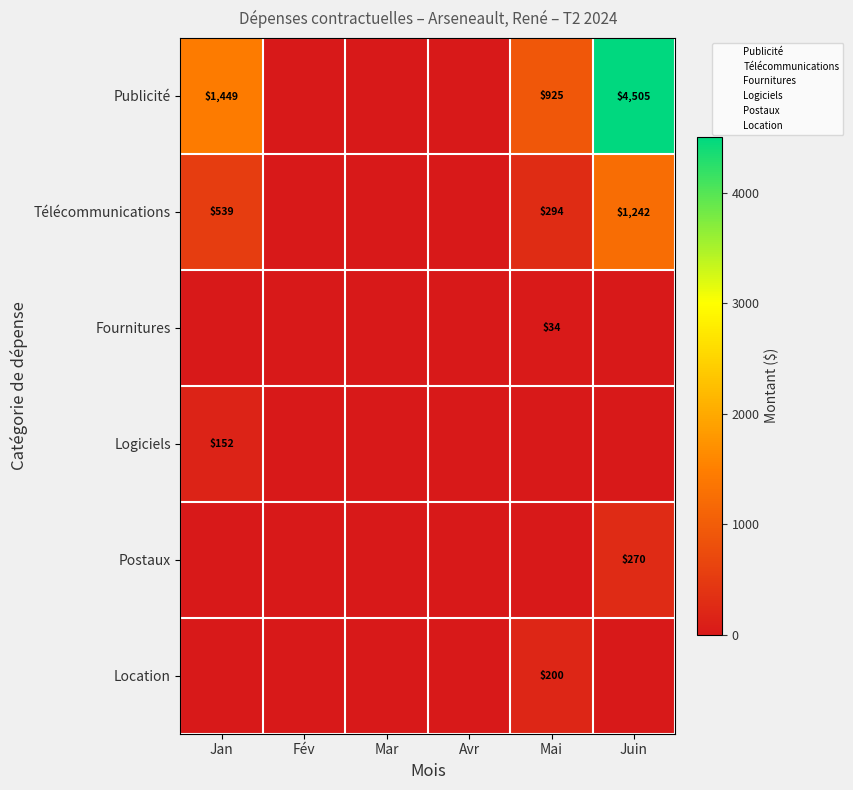

True or false: Location has a value of 0.0 at Juin.

True